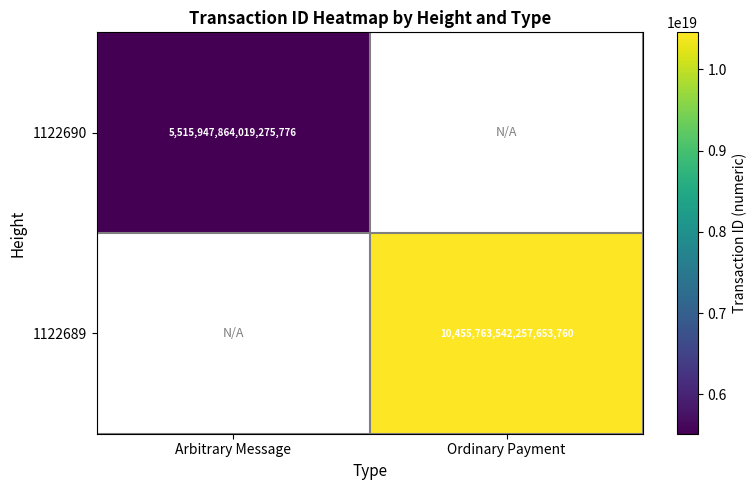

True or false: 1122690 has a value of 1498038865667300864 at Arbitrary Message.

False